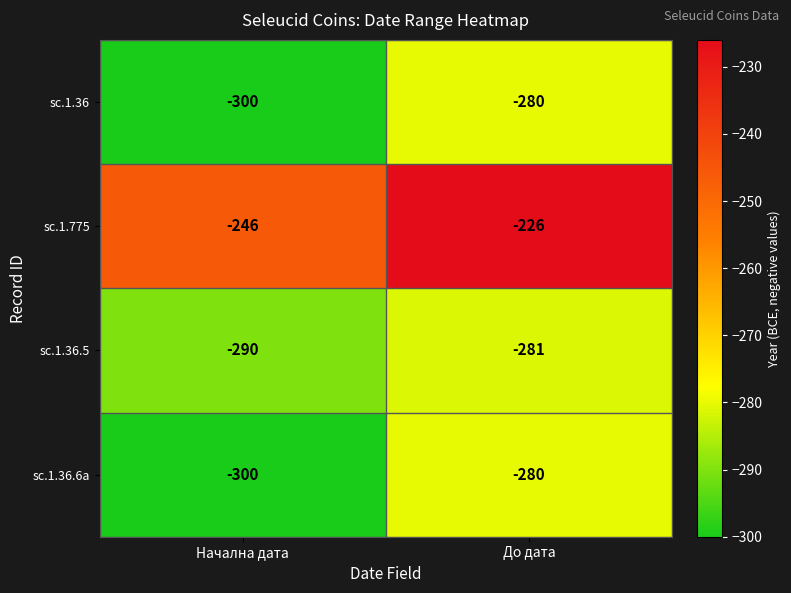

What is the total value across all series at Начална дата?

-1136